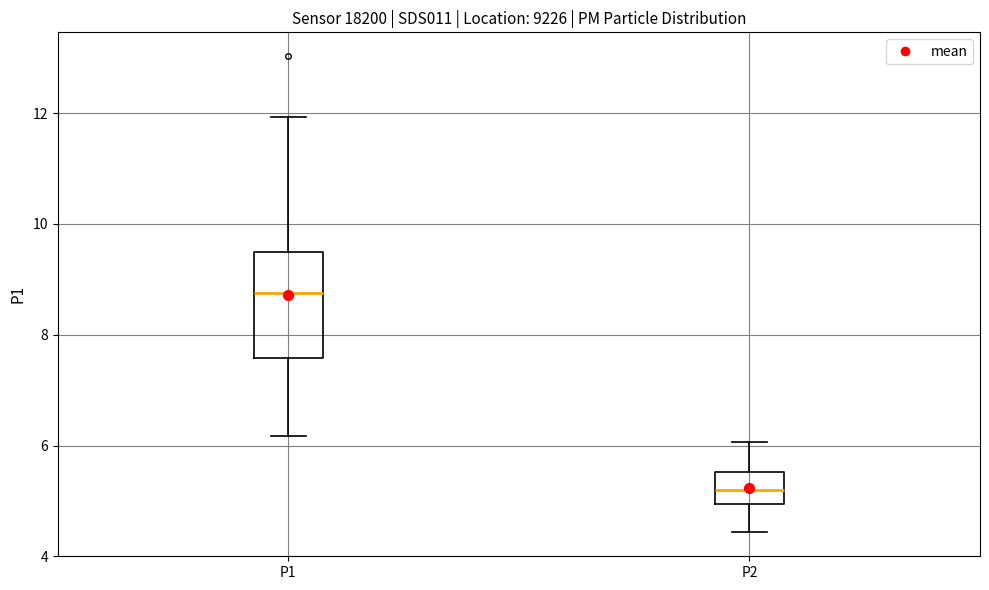

Where is the upper edge of the box for P2 on the y-axis? The values are not printed on the chart, so give them approximately, as read against the axis.

5.6